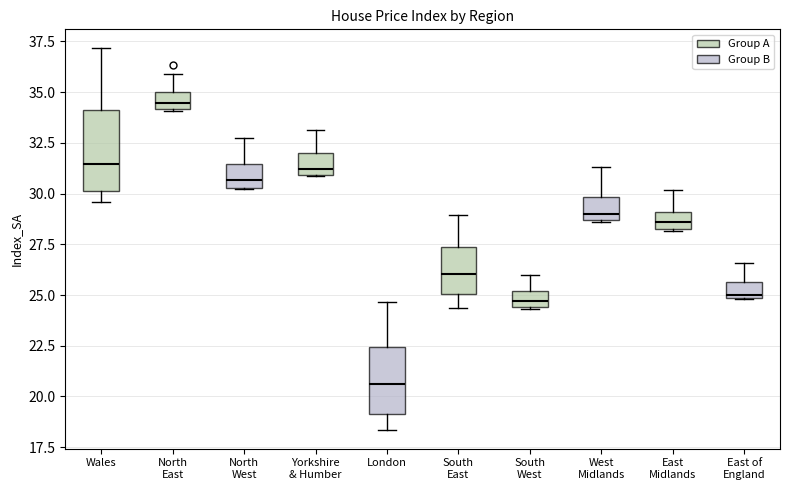

Which box has the highest median line?

North East